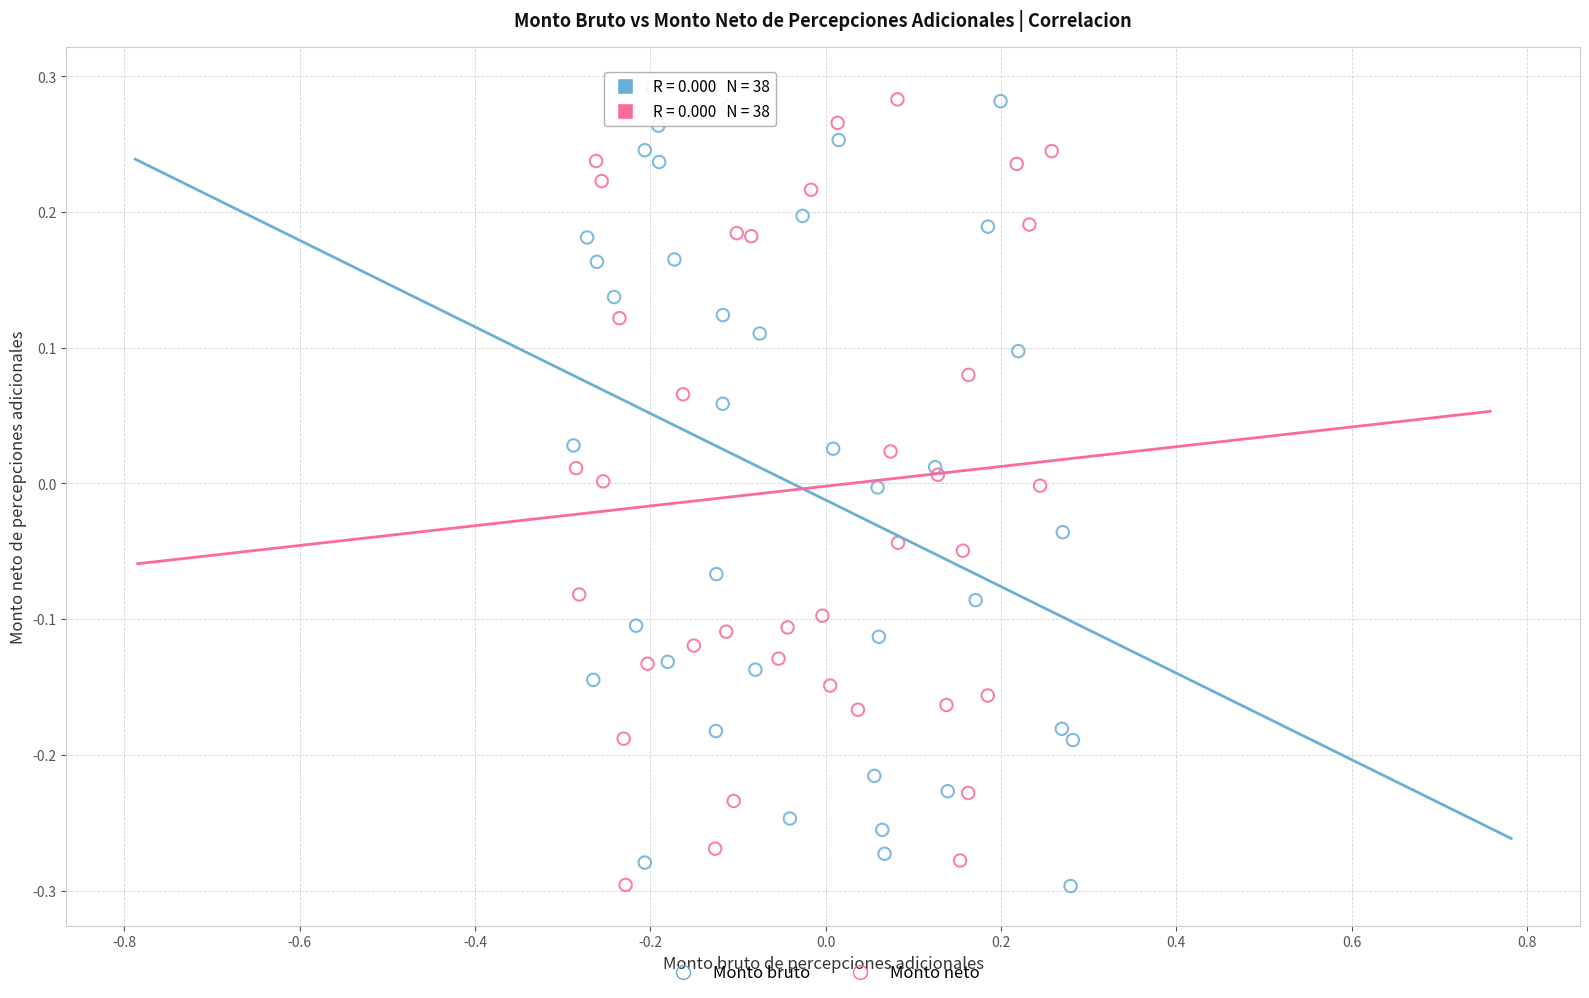

What are all the series names shown in the legend?

Monto bruto, Monto neto